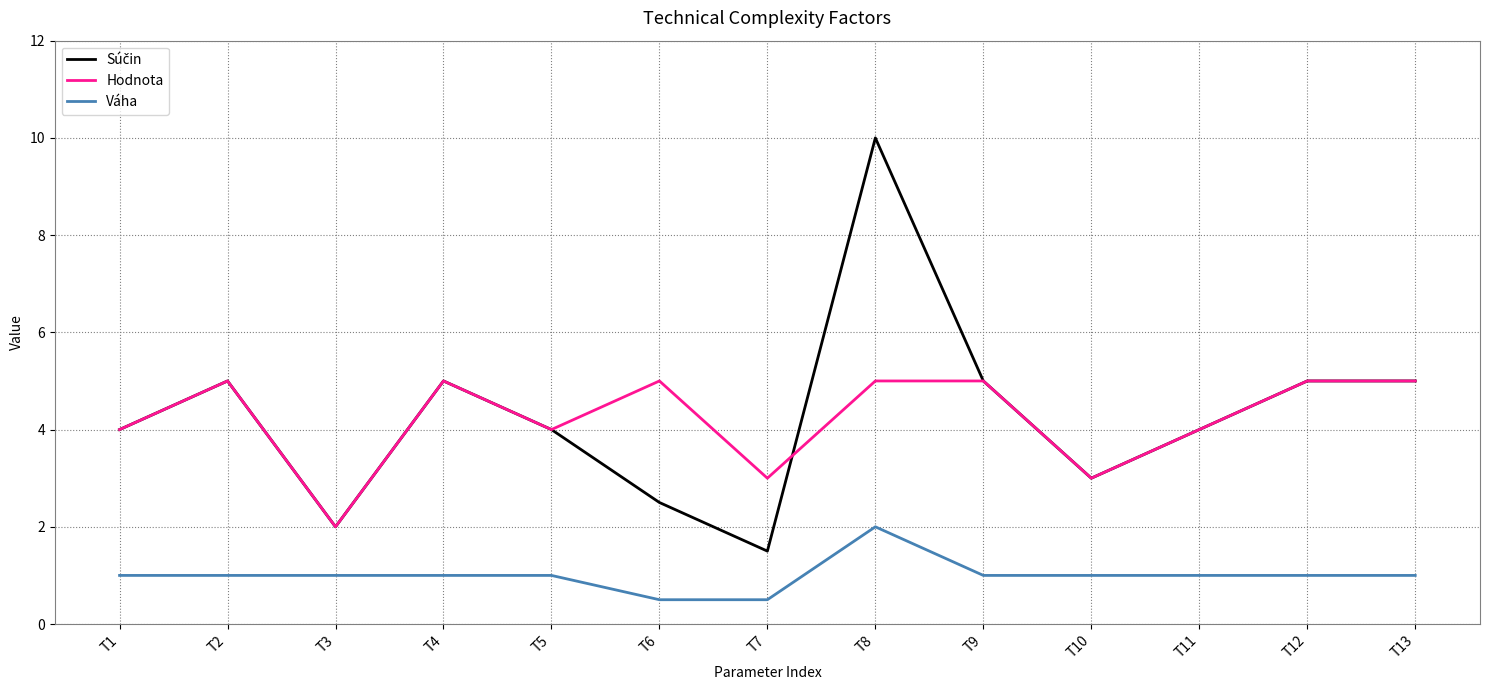

How many lines are shown in the chart?

3